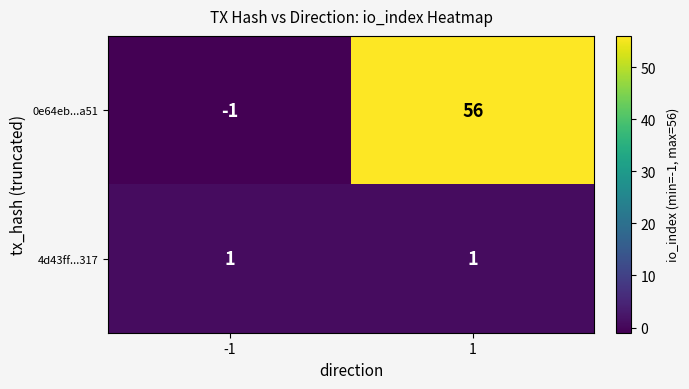

Is it true that 4d43ff...317 equals 1 at 1?

True